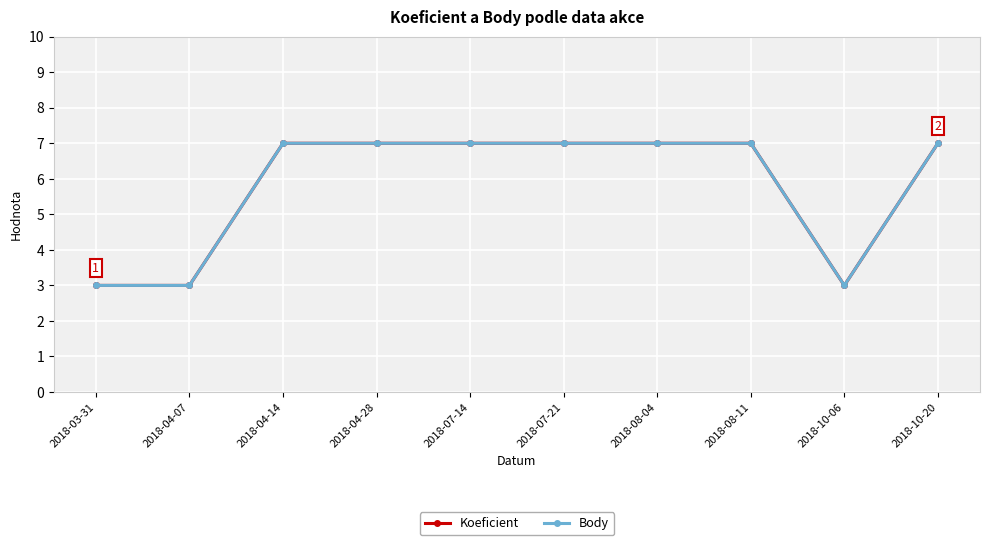

How many lines are shown in the chart?

2